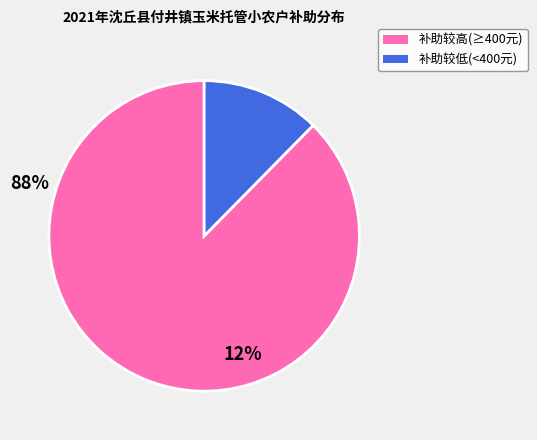

Does any single category account for the majority?

Yes